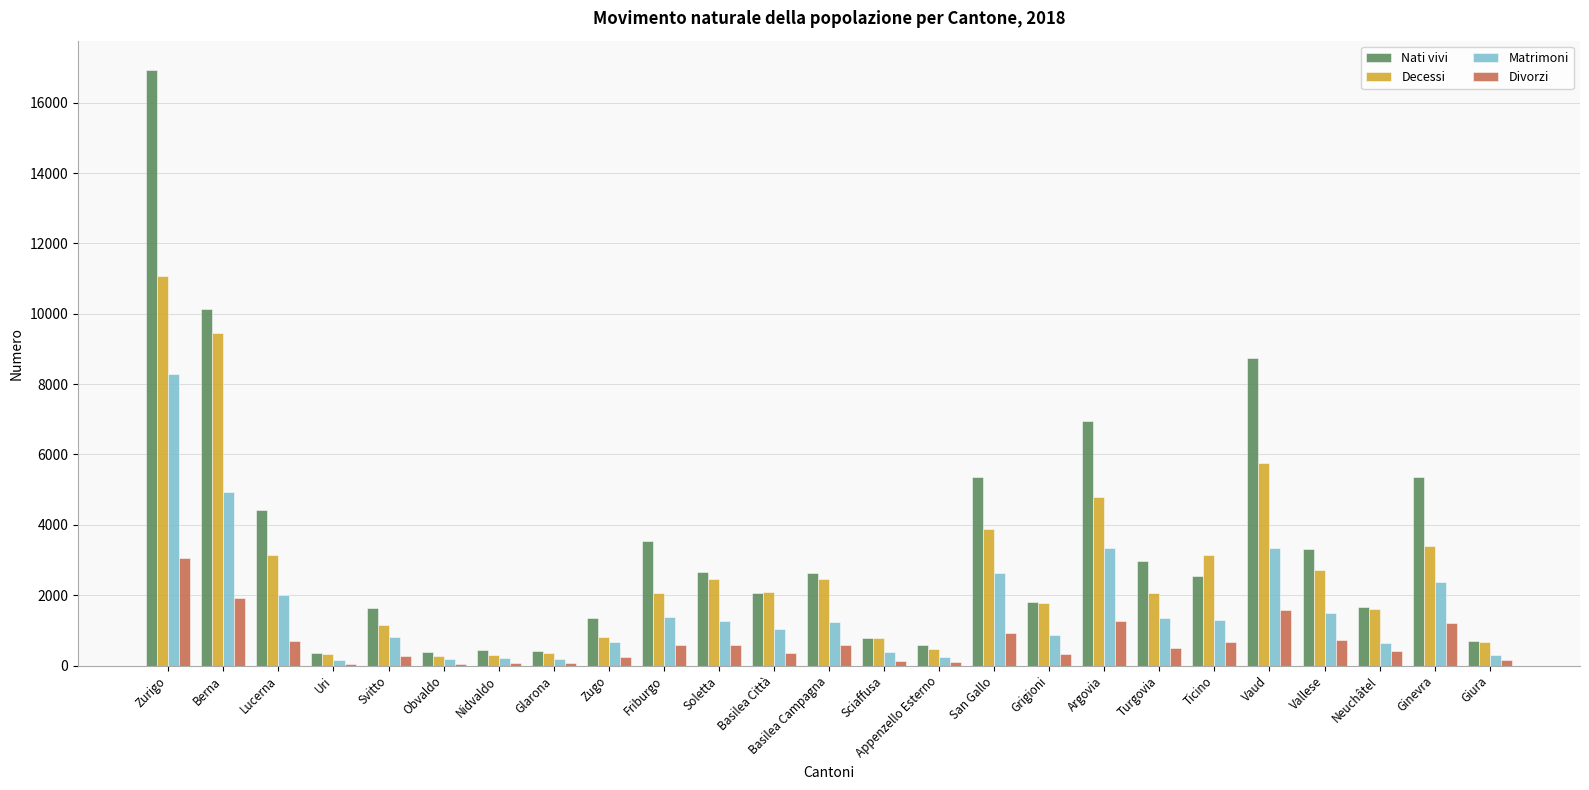

At which label does Decessi first exceed 2067?

Zurigo